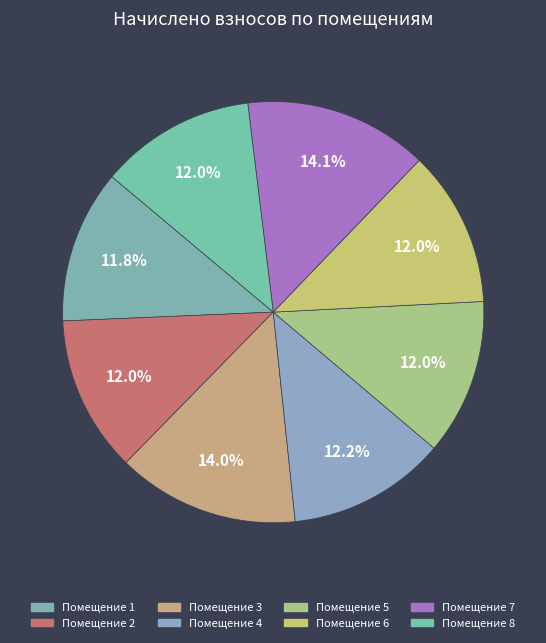

Which slice is the smallest?

1